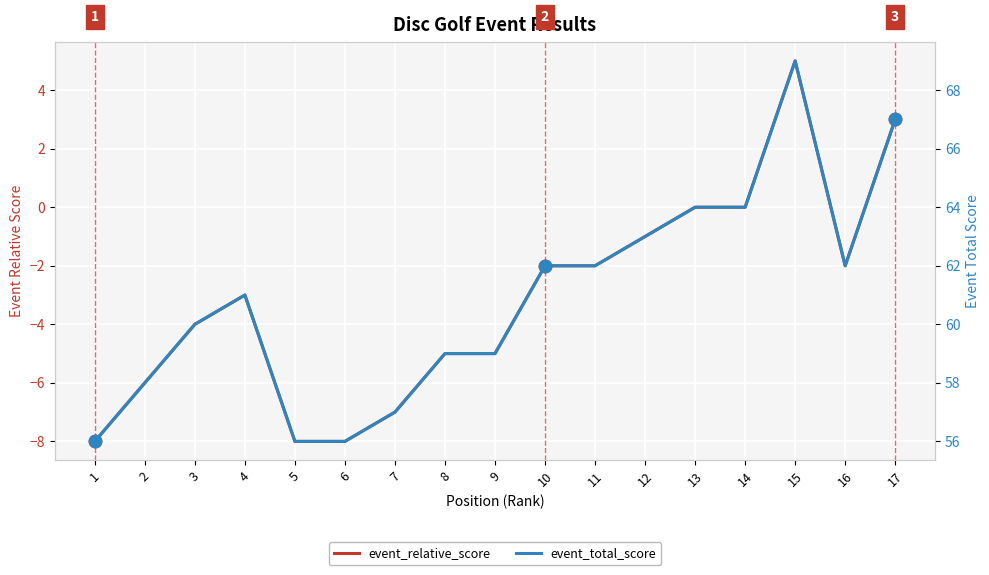

Which series has the largest total across all categories?

event_total_score